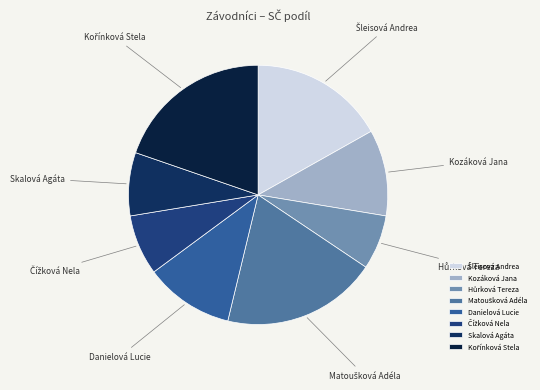

True or false: Skalová Agáta accounts for 1% of the total.

False